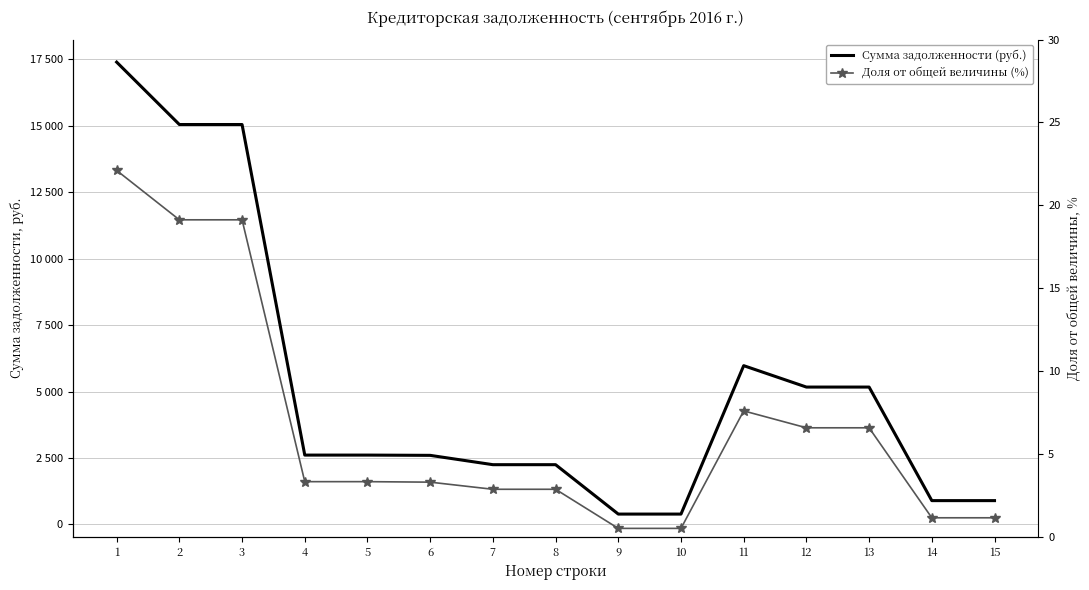

What is the value of the Доля от общей величины (%) point at the 1st from the left?

22.1